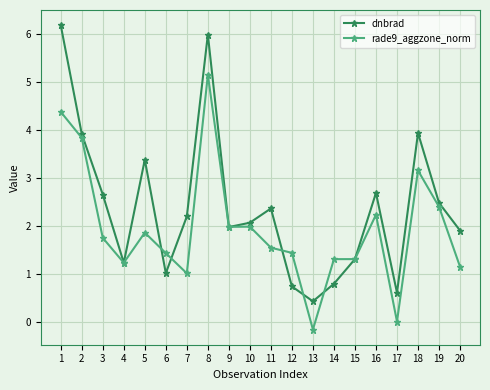

Count the number of data series in this chart.

2